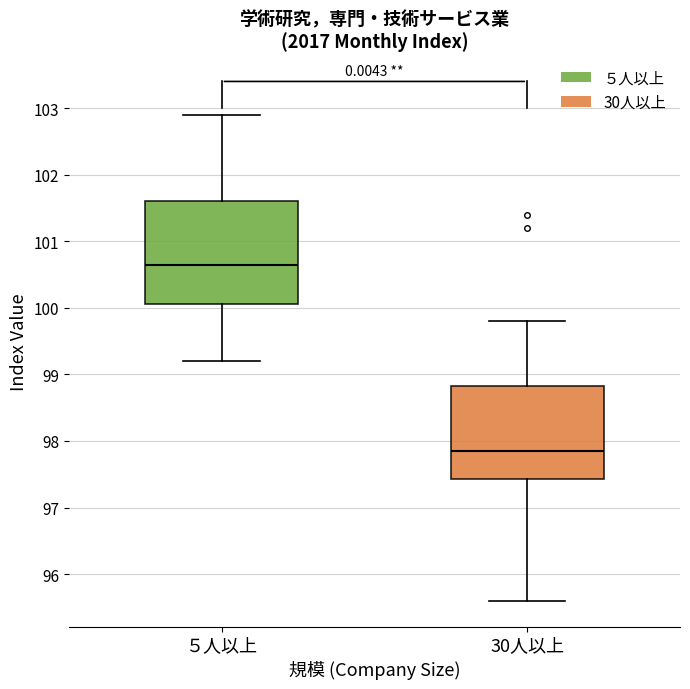

Comparing the boxes themselves (not the whiskers), which one is the tallest?

５人以上